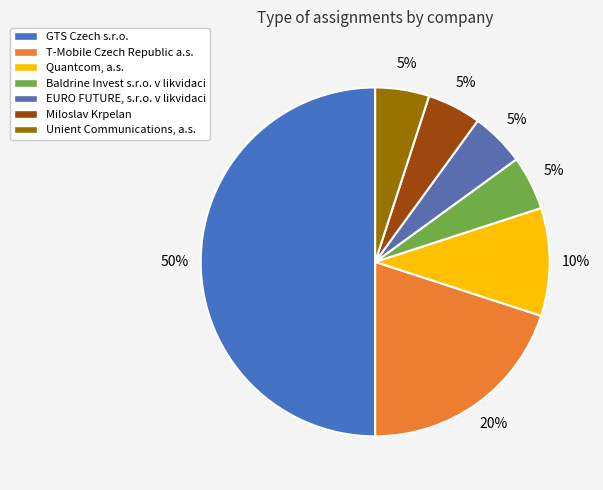

To the nearest percent, what is the difference between the largest and smallest slice percentages?

45%